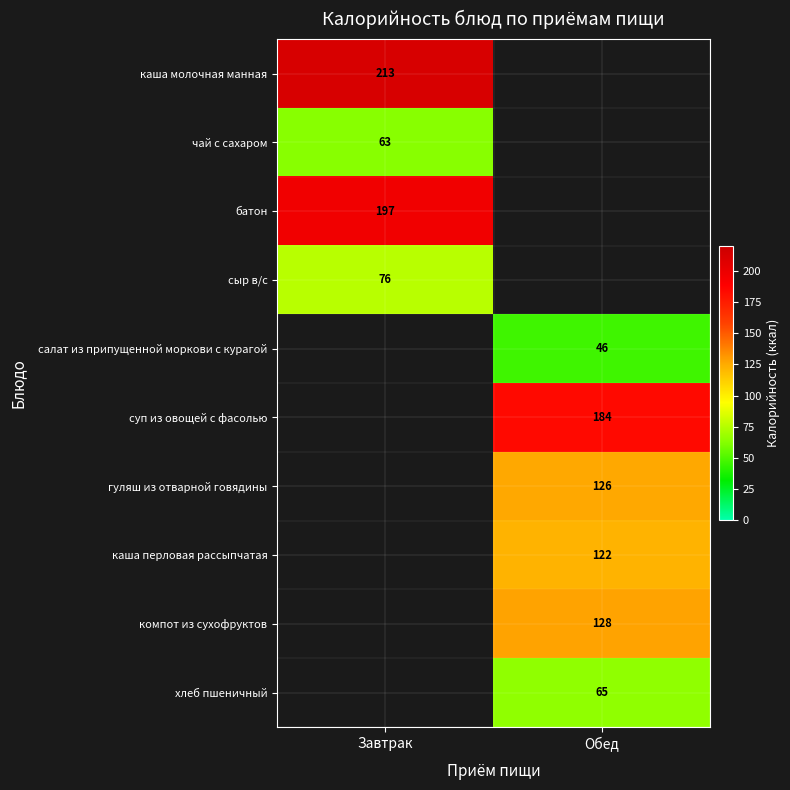

Count the number of data series in this chart.

10